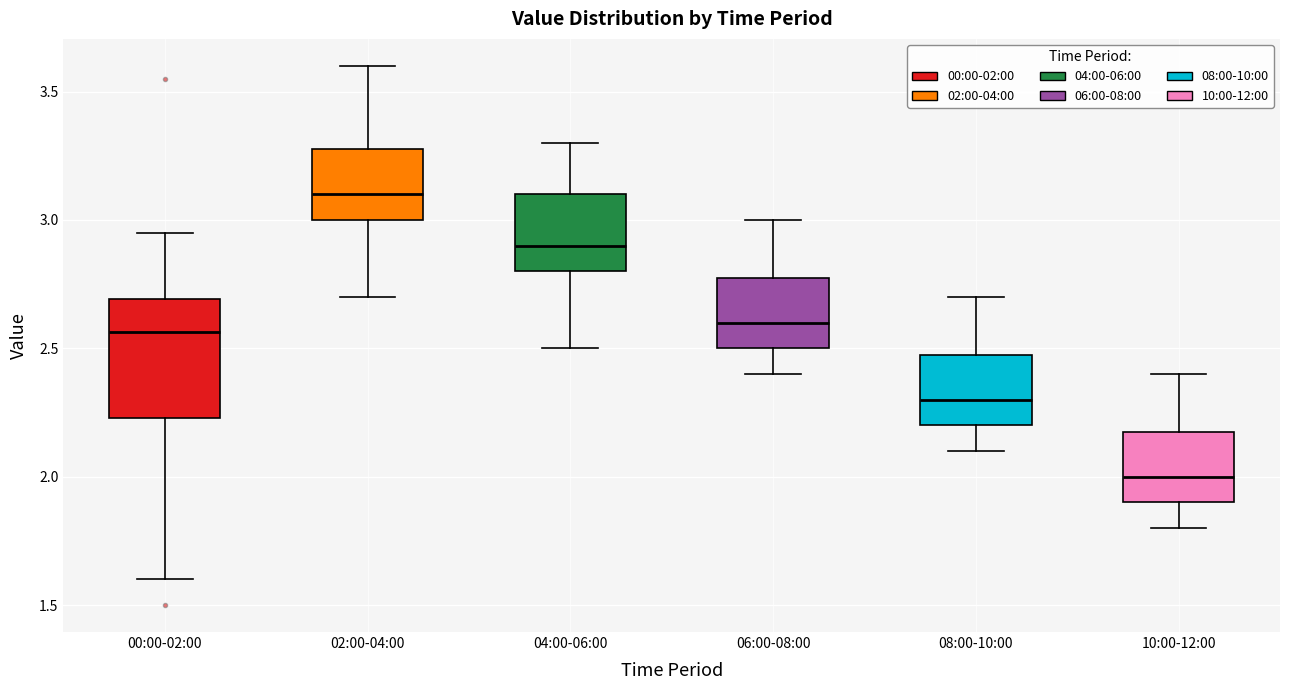

Comparing the boxes themselves (not the whiskers), which one is the tallest?

00:00-02:00